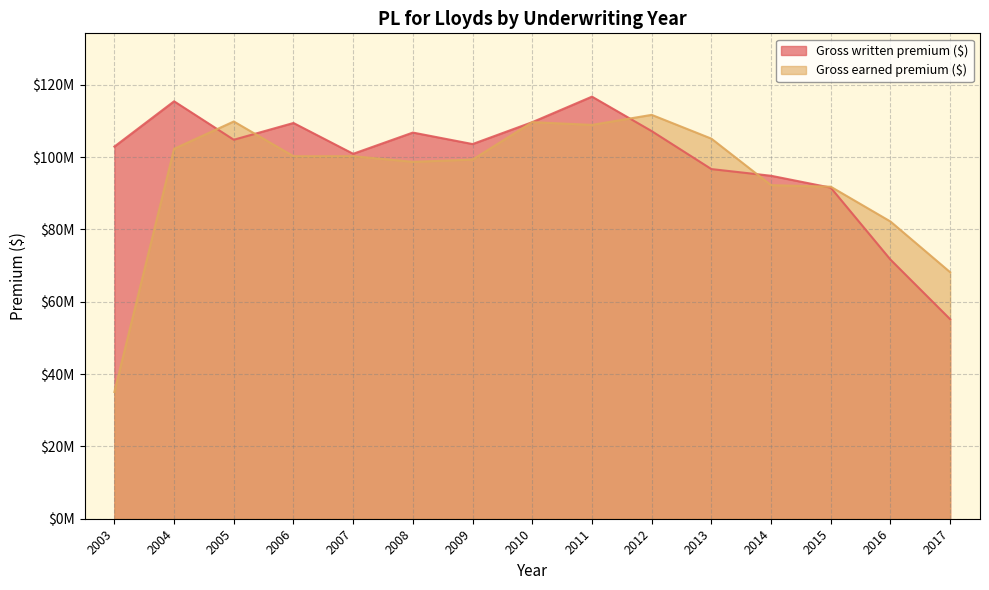

After their last crossing, which series has the higher values: Gross written premium ($) or Gross earned premium ($)?

Gross earned premium ($)